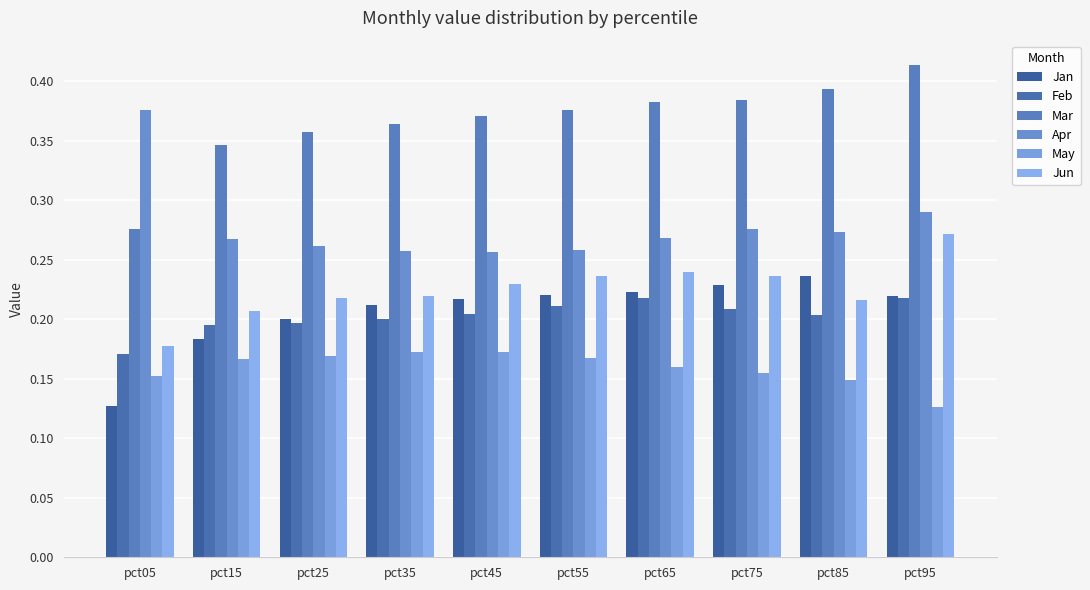

Reading right to left, transcribe all the data shown in this chart.

Jan: 0.2	0.2	0.2	0.2	0.2	0.2	0.2	0.2	0.2	0.1
Feb: 0.2	0.2	0.2	0.2	0.2	0.2	0.2	0.2	0.2	0.2
Mar: 0.4	0.4	0.4	0.4	0.4	0.4	0.4	0.4	0.3	0.3
Apr: 0.3	0.3	0.3	0.3	0.3	0.3	0.3	0.3	0.3	0.4
May: 0.1	0.1	0.2	0.2	0.2	0.2	0.2	0.2	0.2	0.2
Jun: 0.3	0.2	0.2	0.2	0.2	0.2	0.2	0.2	0.2	0.2